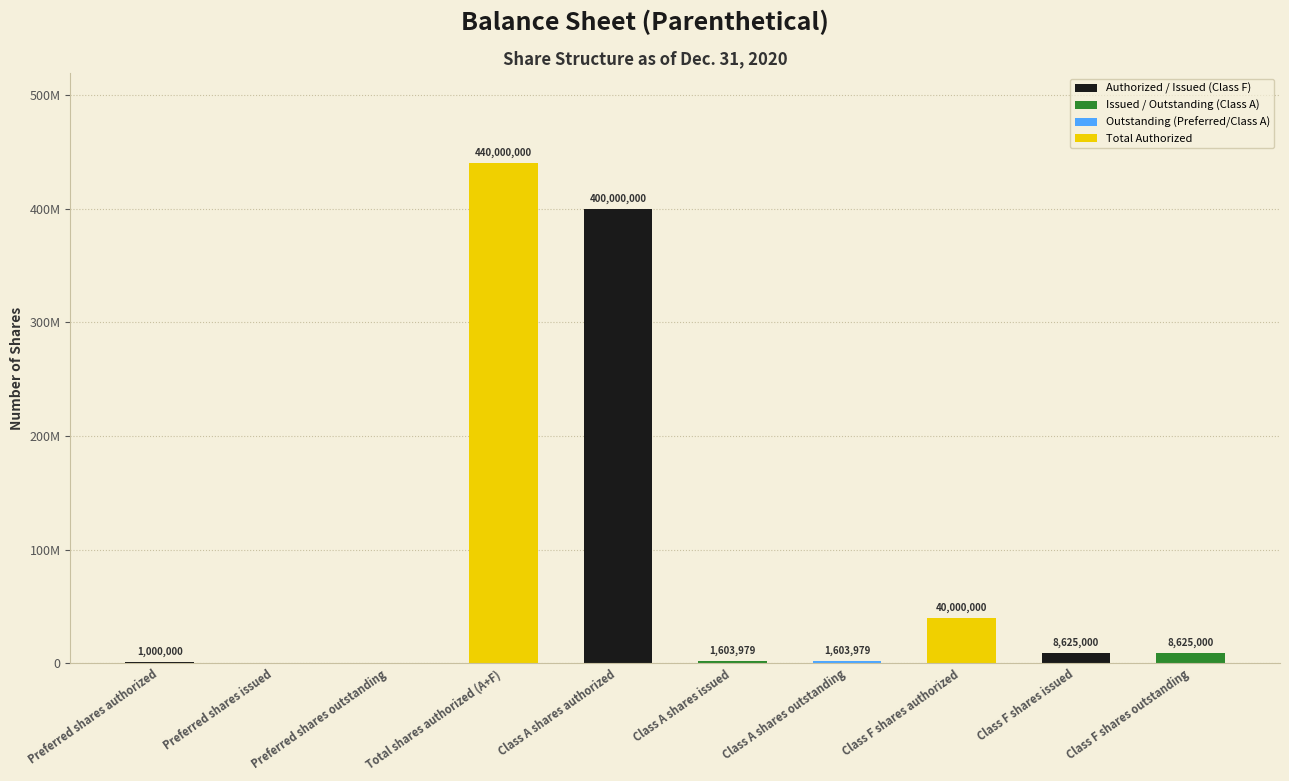

At which label is the value closest to 220000000?

Class A shares authorized